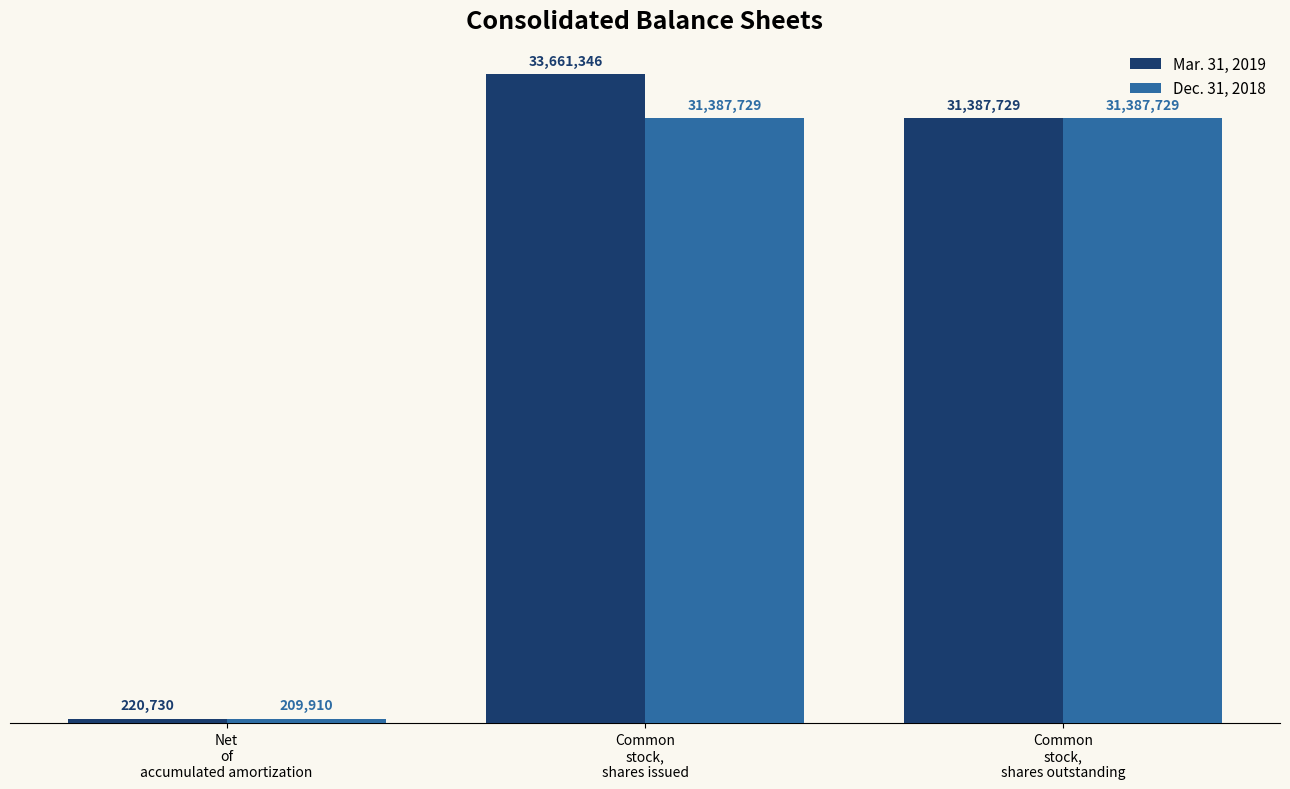

What is the label of the 3rd bar from the right?

Net
of
accumulated amortization